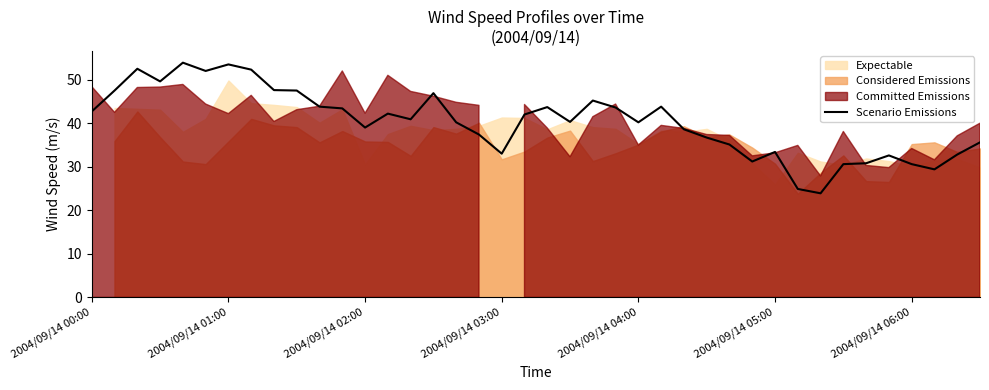

What is the minimum value for Scenario Emissions?

23.9